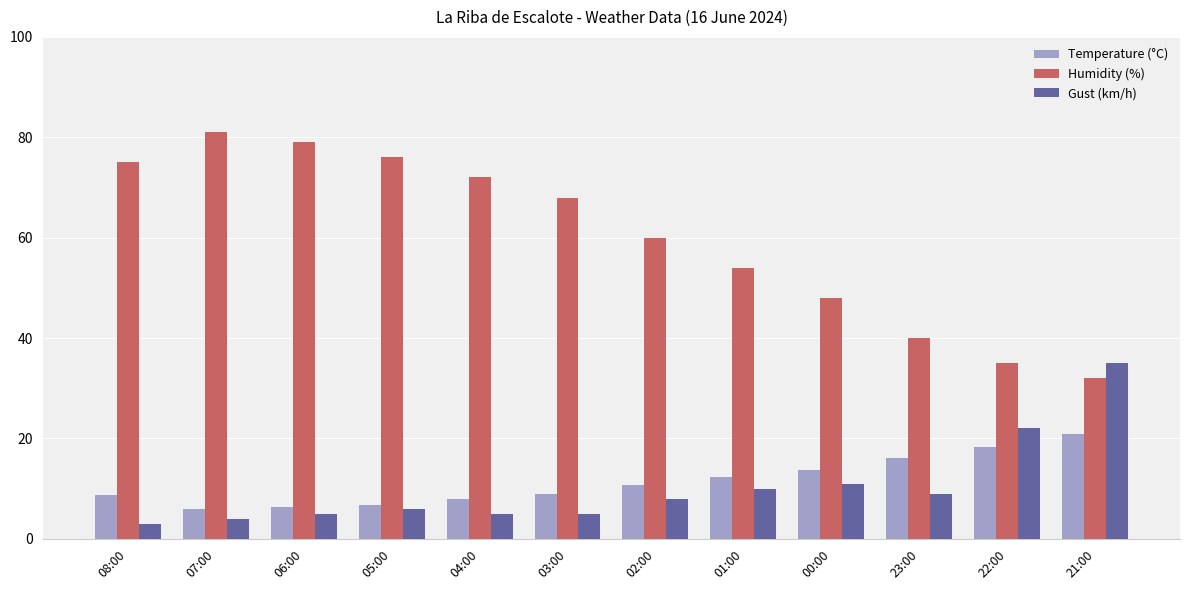

At which category does the chart reach its peak across all series?

07:00